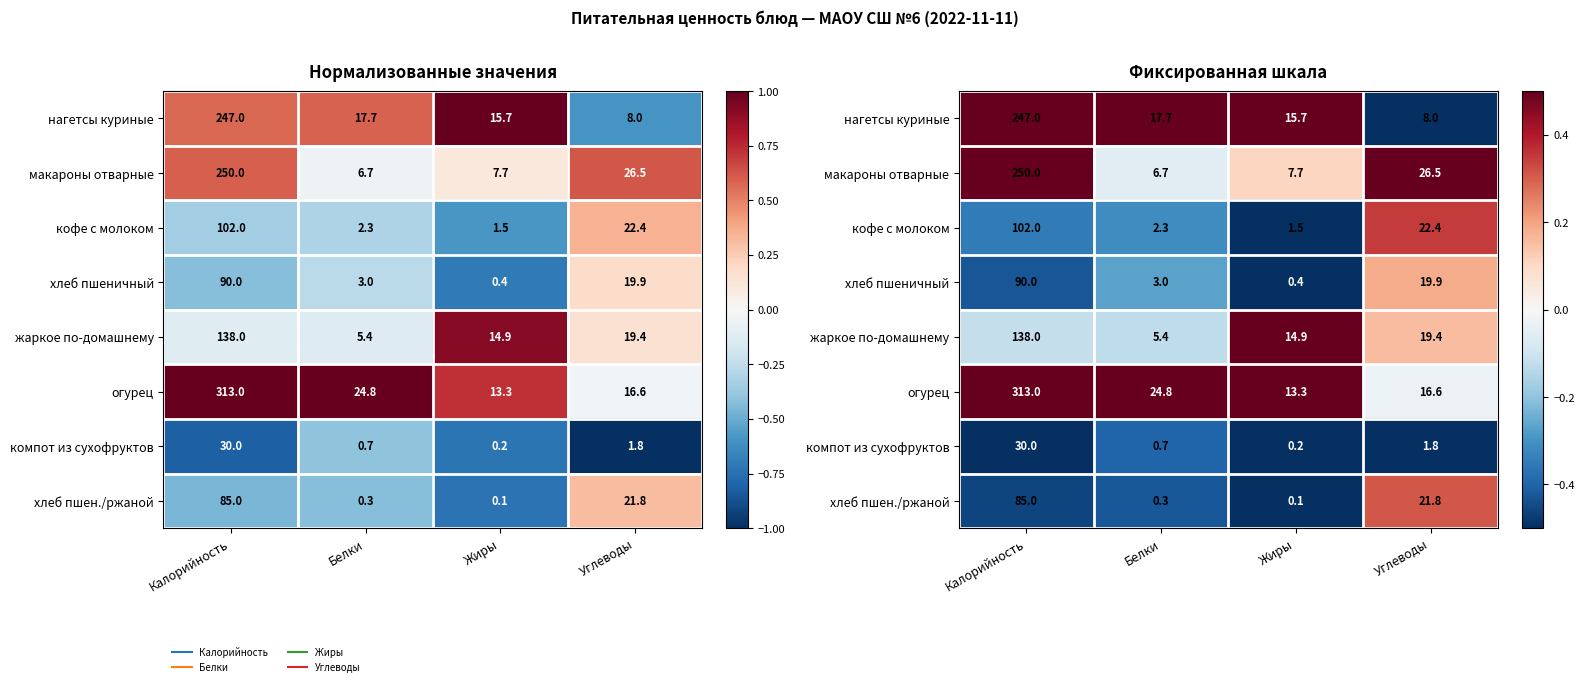

At Калорийность, list the series in order from largest to smallest.

огурец, макароны отварные, нагетсы куриные, жаркое по-домашнему, кофе с молоком, хлеб пшеничный, хлеб пшен./ржаной, компот из сухофруктов